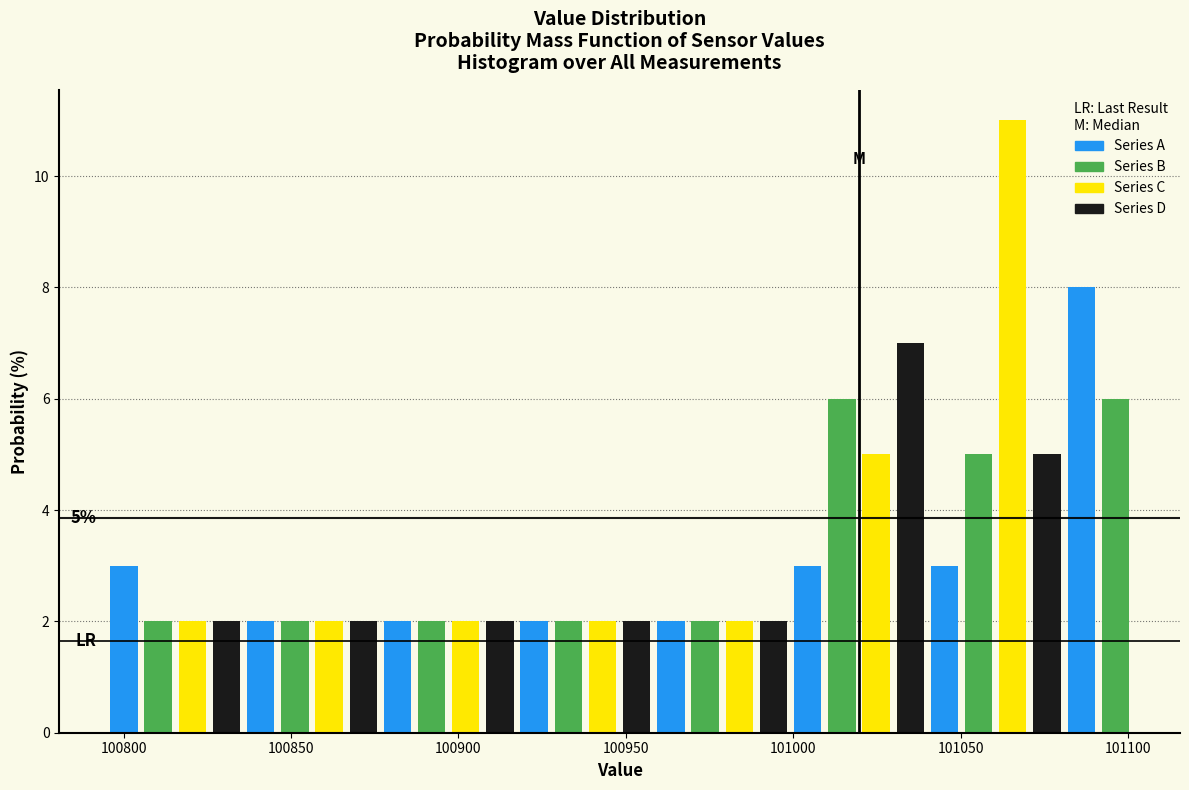

Around what value on the x-axis is the tallest bar? Give the approximate position of its centre, as read against the axis.

101065